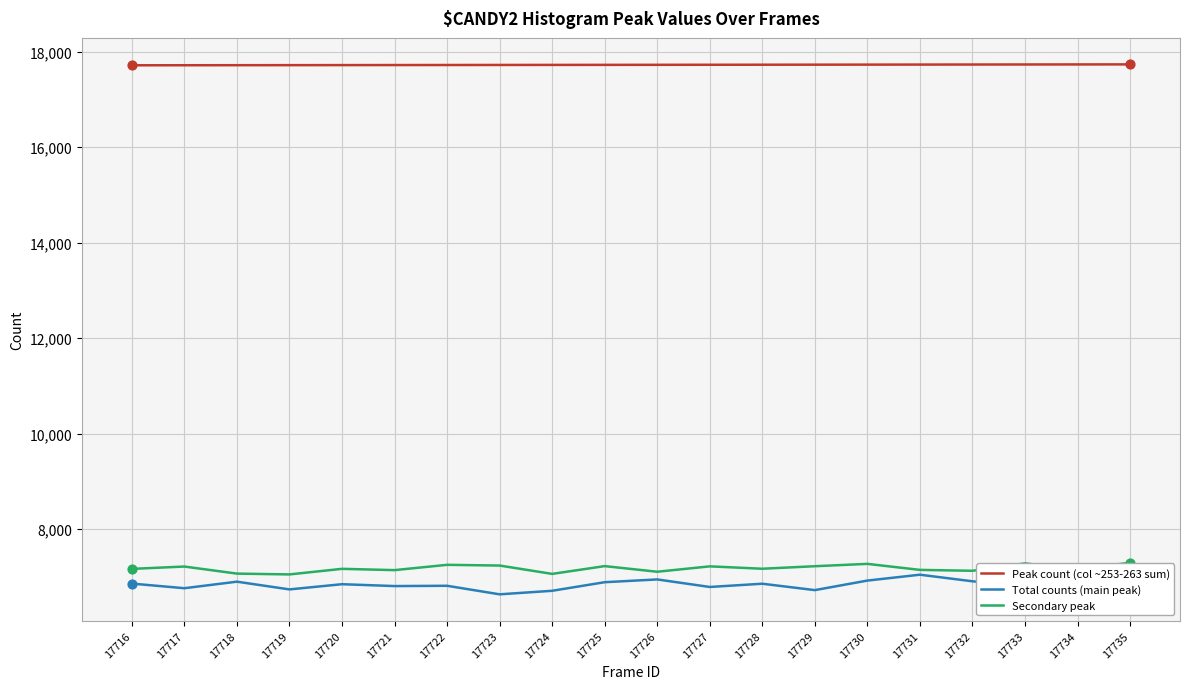

Is the value of Peak count (col ~253-263 sum) at 17720 greater than the value of Secondary peak at 17717?

Yes